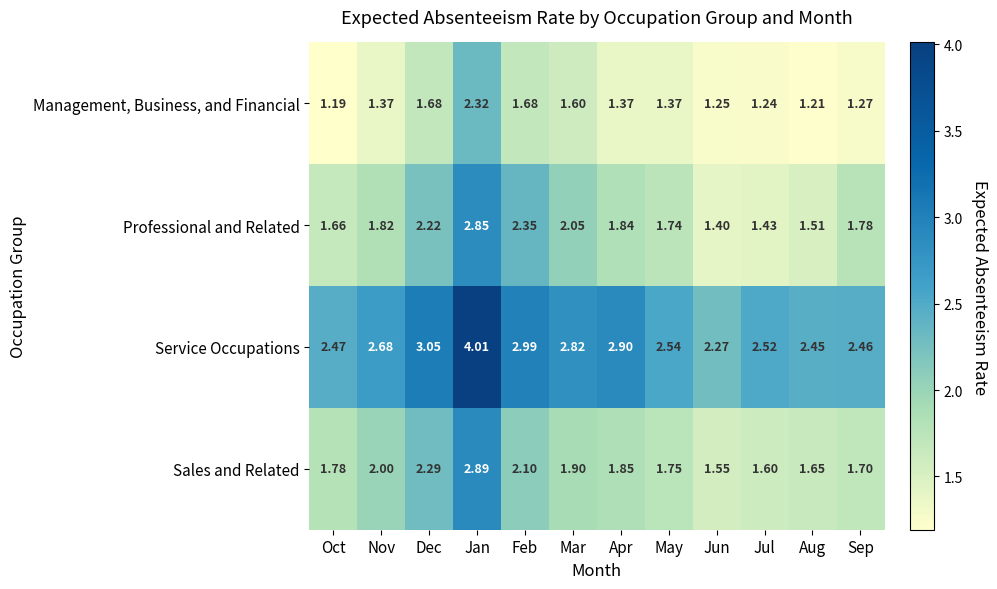

At Jul, list the series in order from smallest to largest.

Management, Business, and Financial, Professional and Related, Sales and Related, Service Occupations